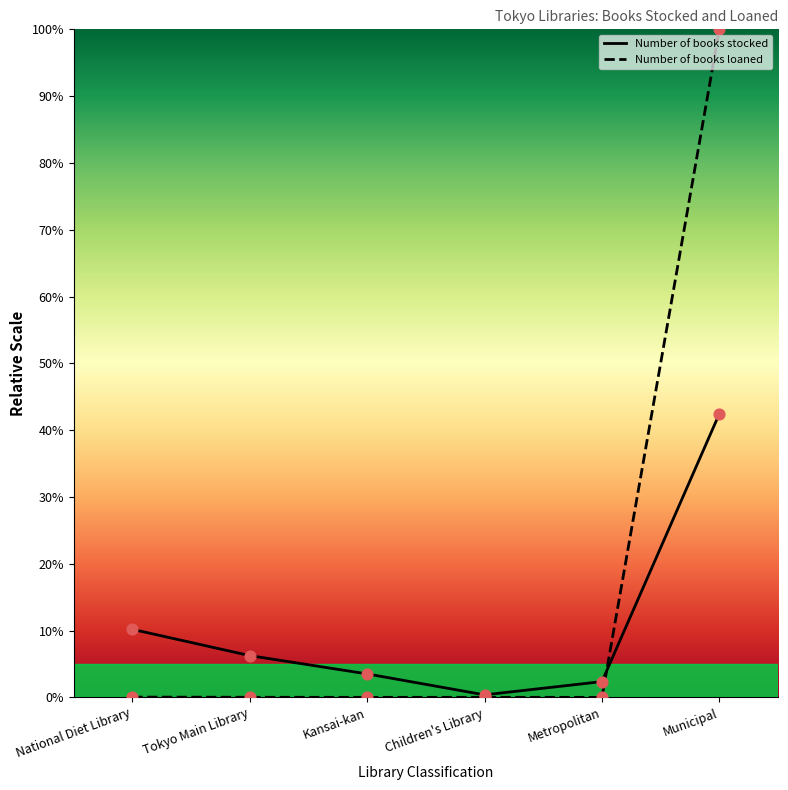

At how many categories does at least one series exceed 55?

1